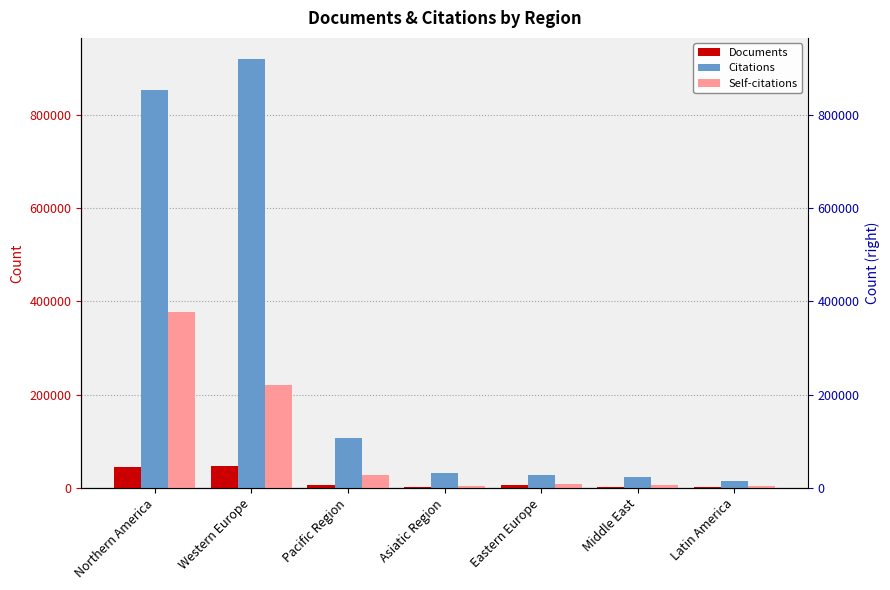

What is the difference between the second highest and second lowest values in the Citations series?

828911